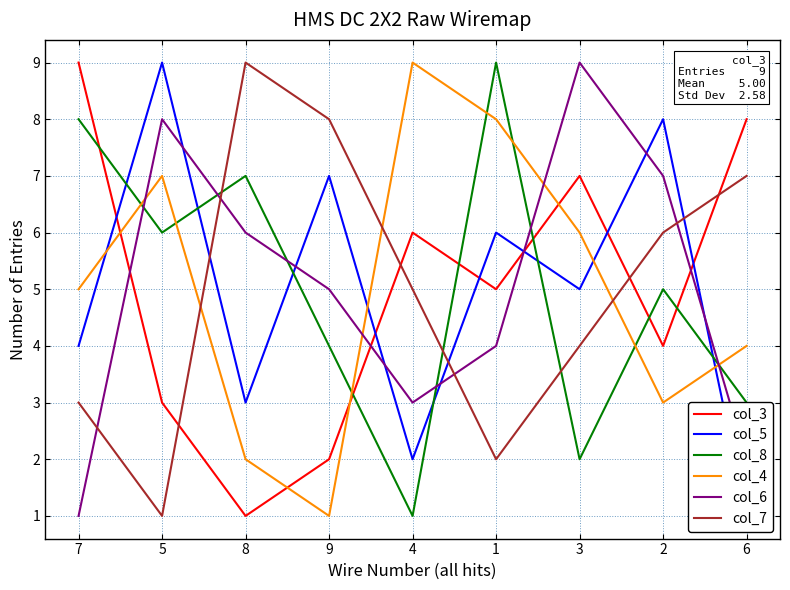

True or false: col_5 and col_6 cross at least once.

True